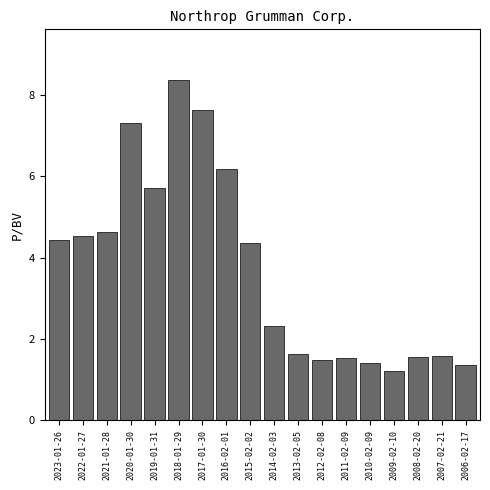

Read the value at 2017-01-30.

7.6